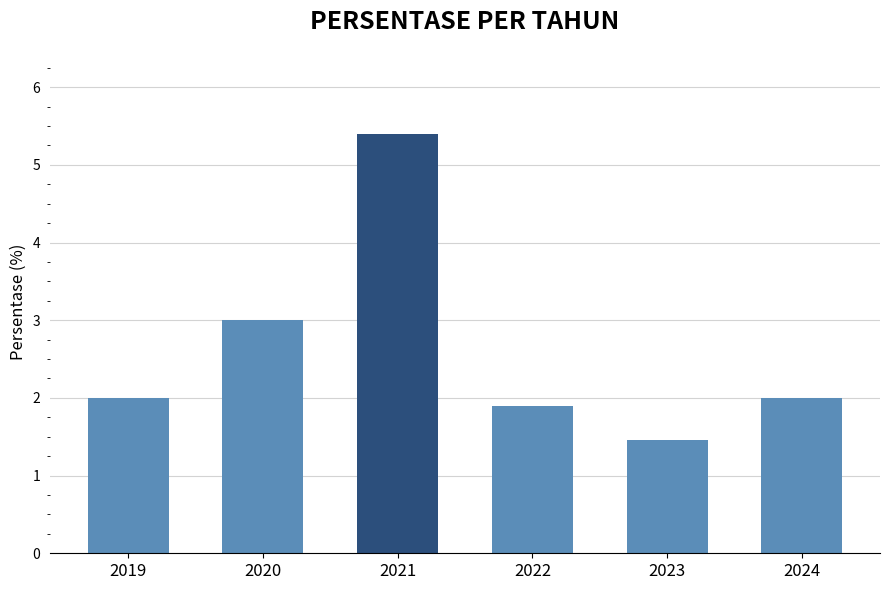

What is the maximum value shown in the chart?

5.4